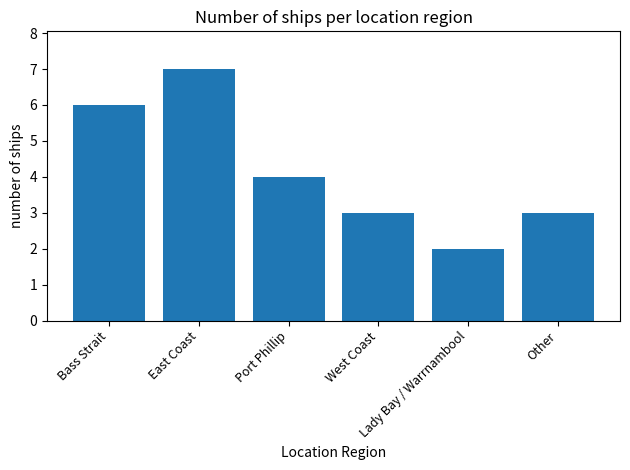

What is the average value?

4